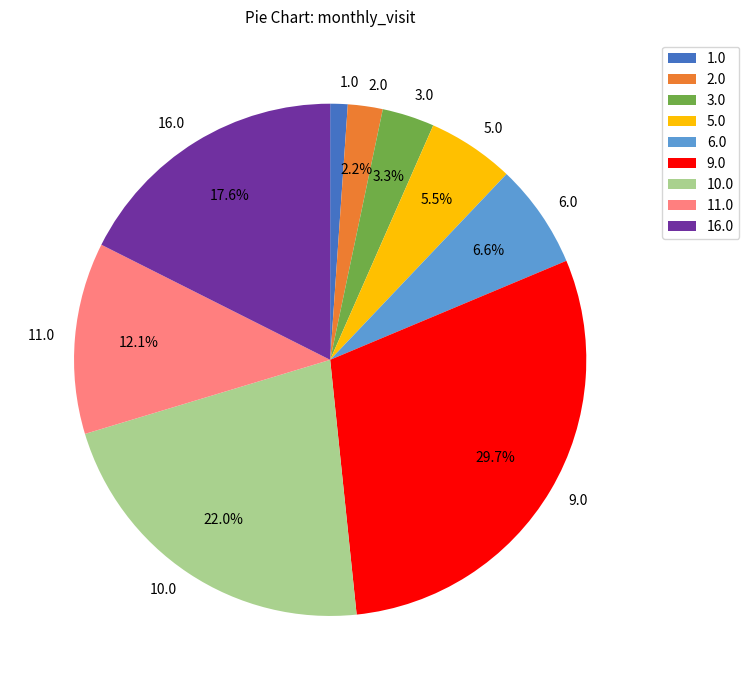

To the nearest percent, what is the average slice percentage?

11%